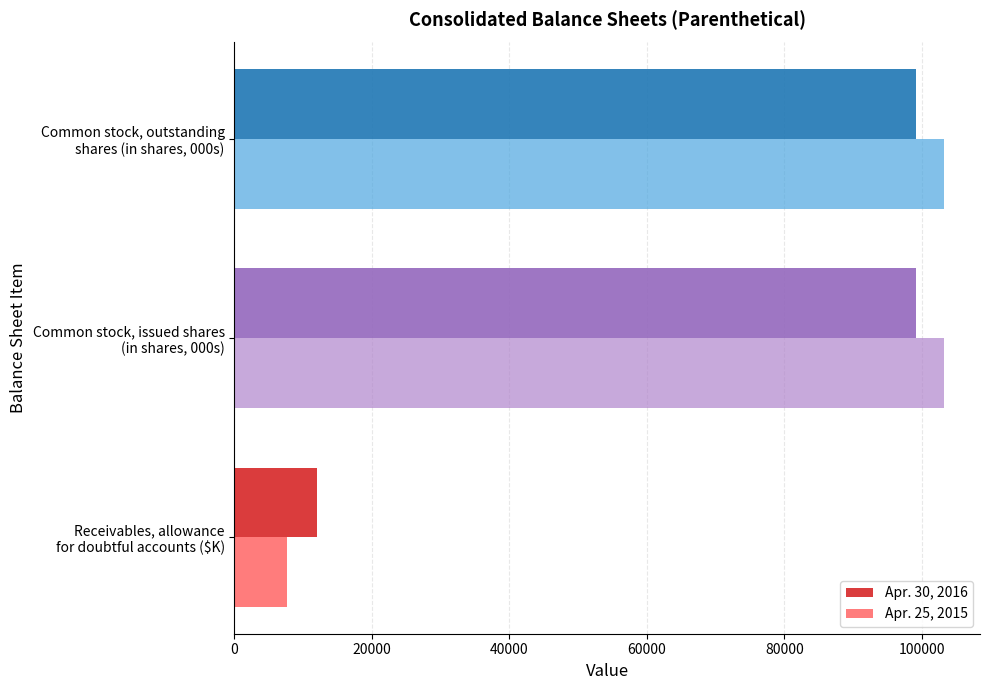

Which series has the widest spread of values?

Apr. 25, 2015